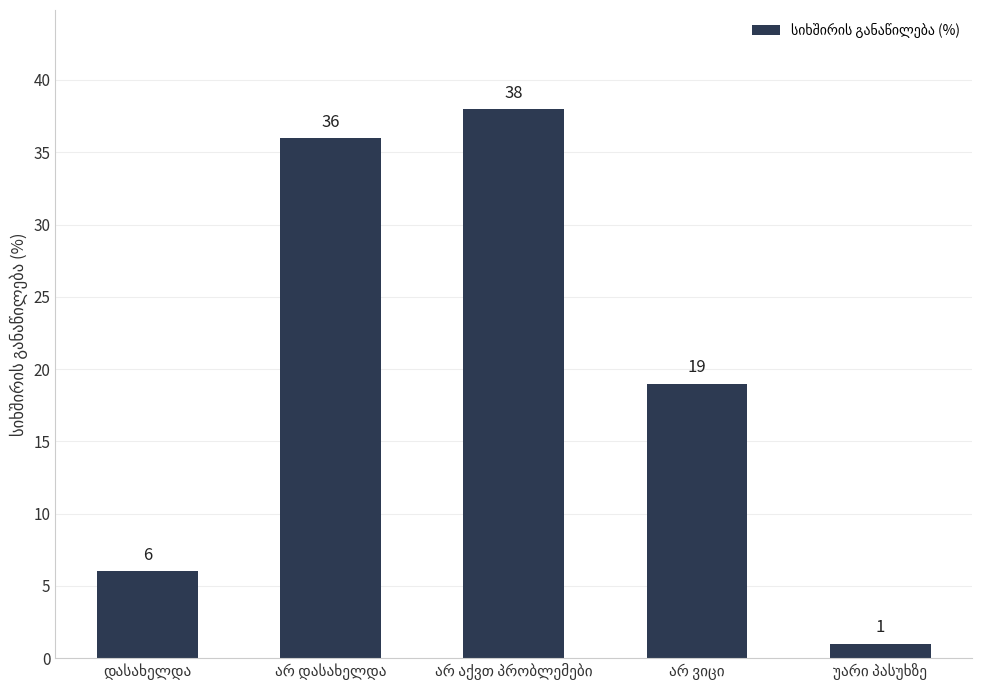

What is the value of the 3rd bar from the left?

38